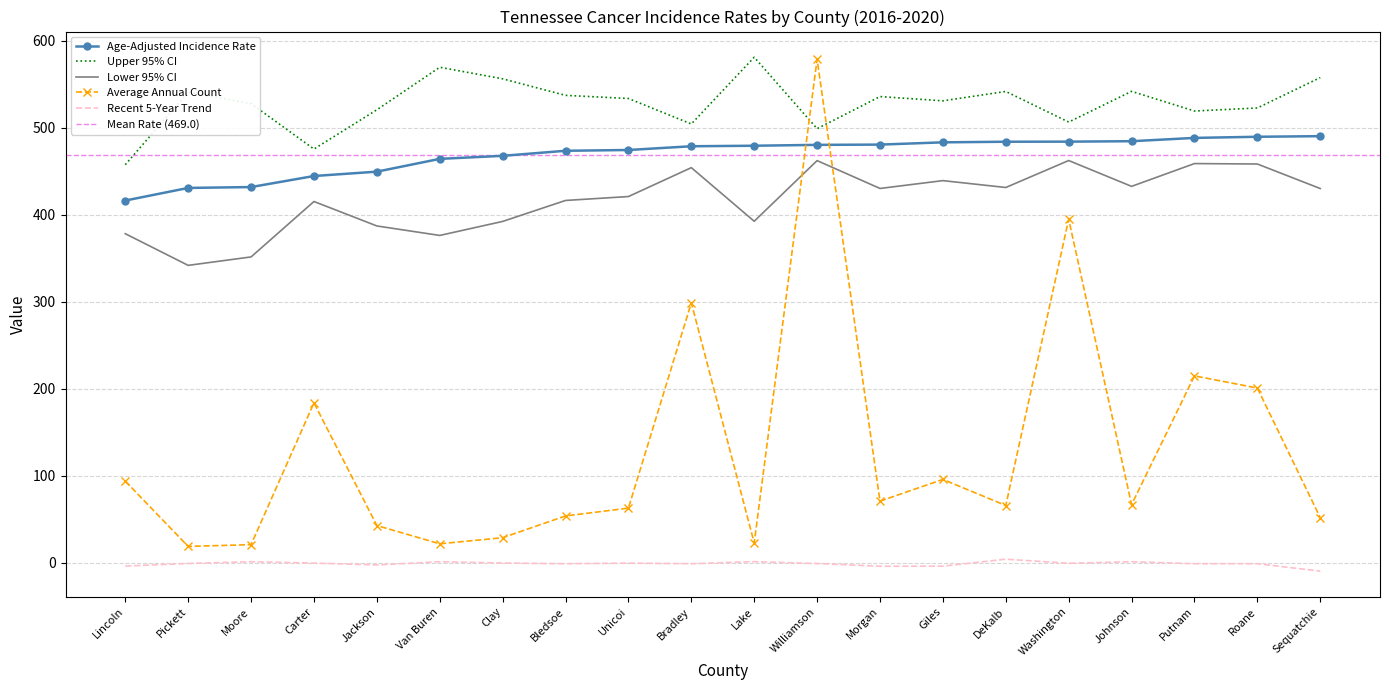

True or false: Upper 95% CI and Recent 5-Year Trend cross at least once.

False